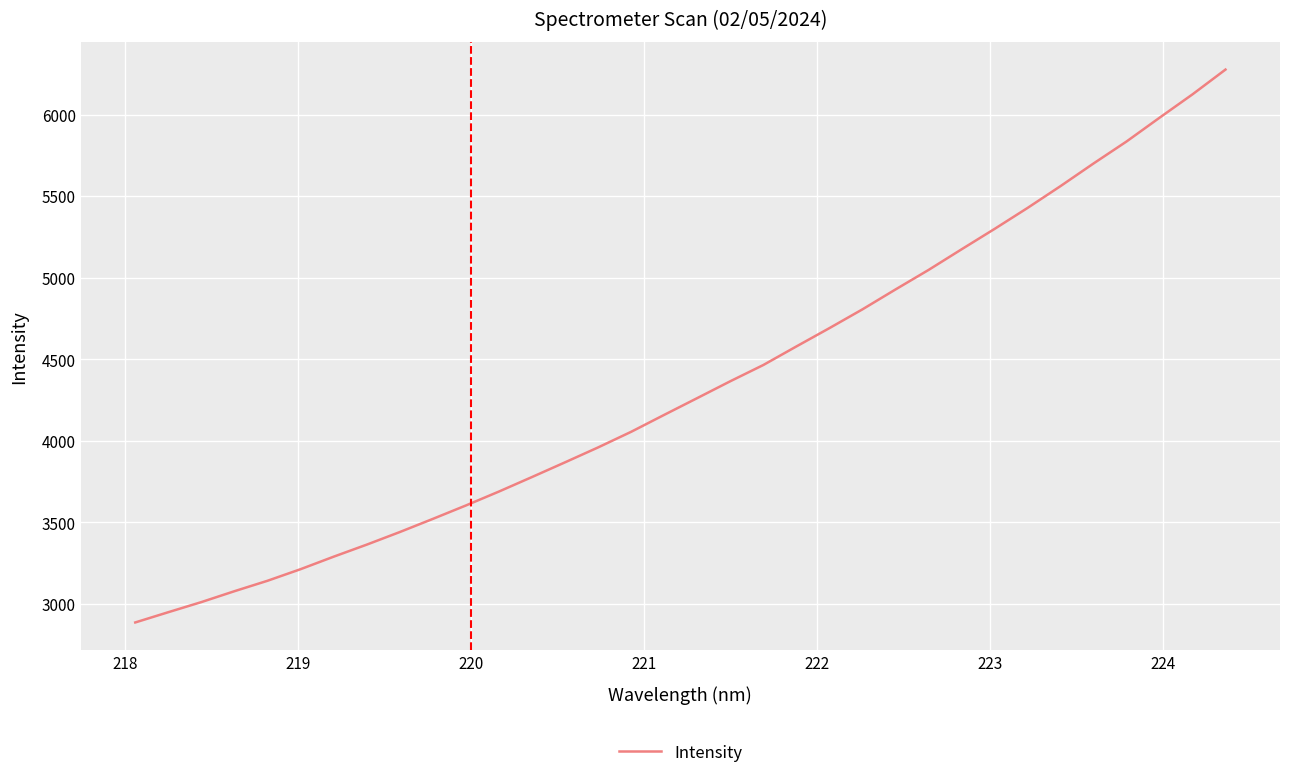

Does the chart have visible grid lines?

Yes